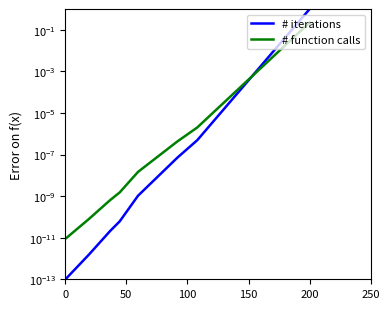

The # iterations series shows 0.0 at 100. True or false?

True